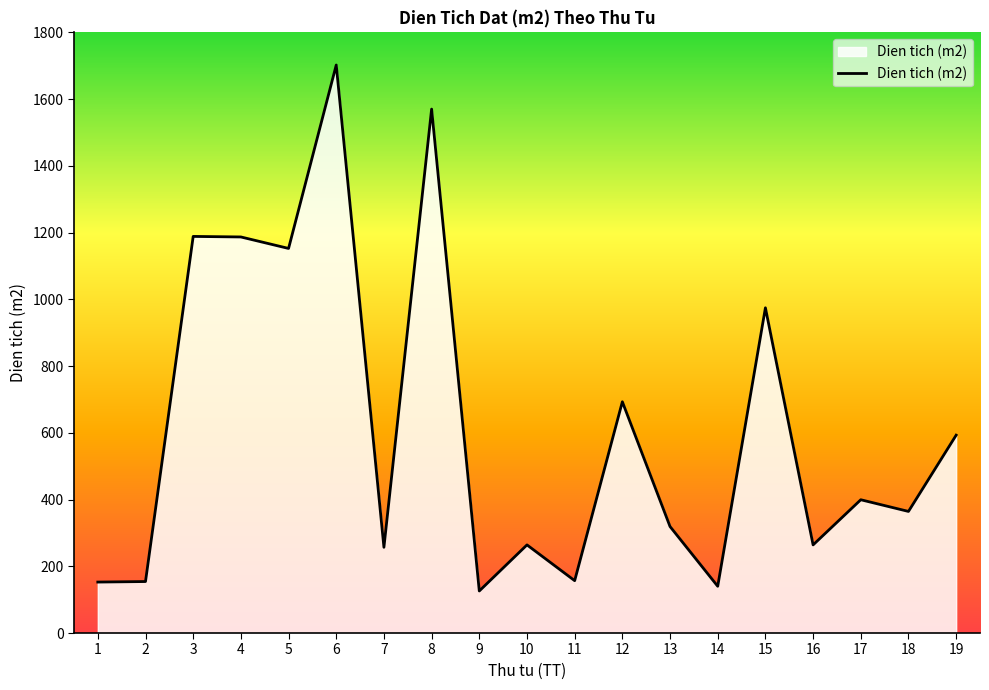

Is it true that the value at 15 is 1580.4?

False